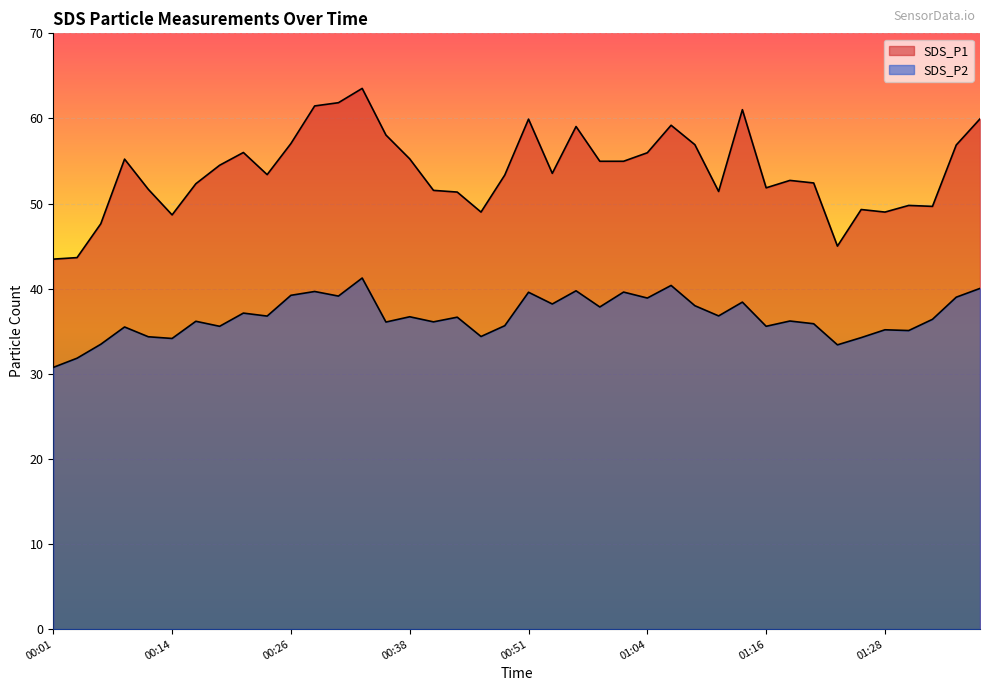

Which label corresponds to the largest value in the chart?

00:34